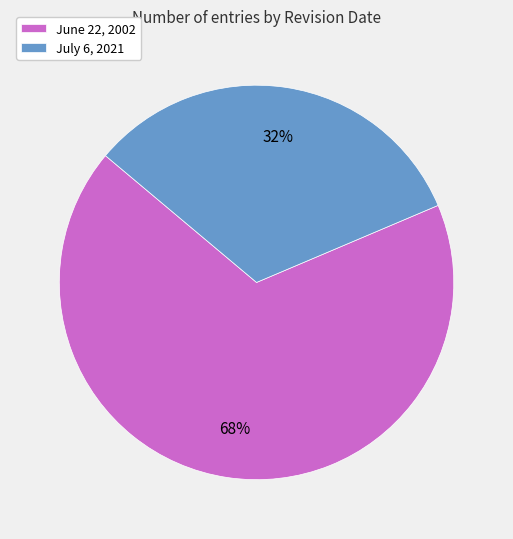

Which category has the smallest portion of the pie?

July 6, 2021